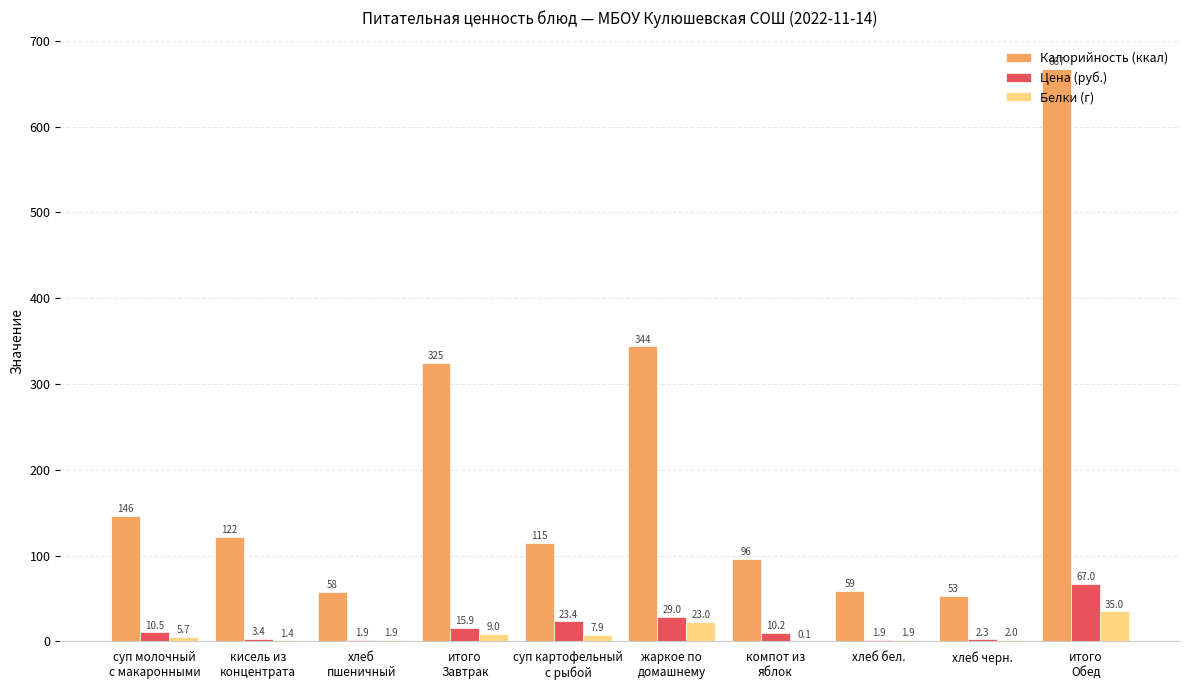

What is the maximum value for Цена (руб.)?

67.0